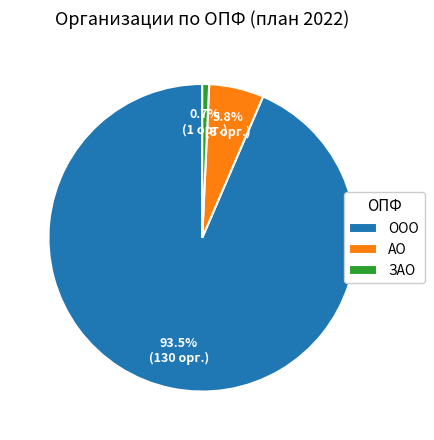

To the nearest percent, what portion does ЗАО represent?

1%